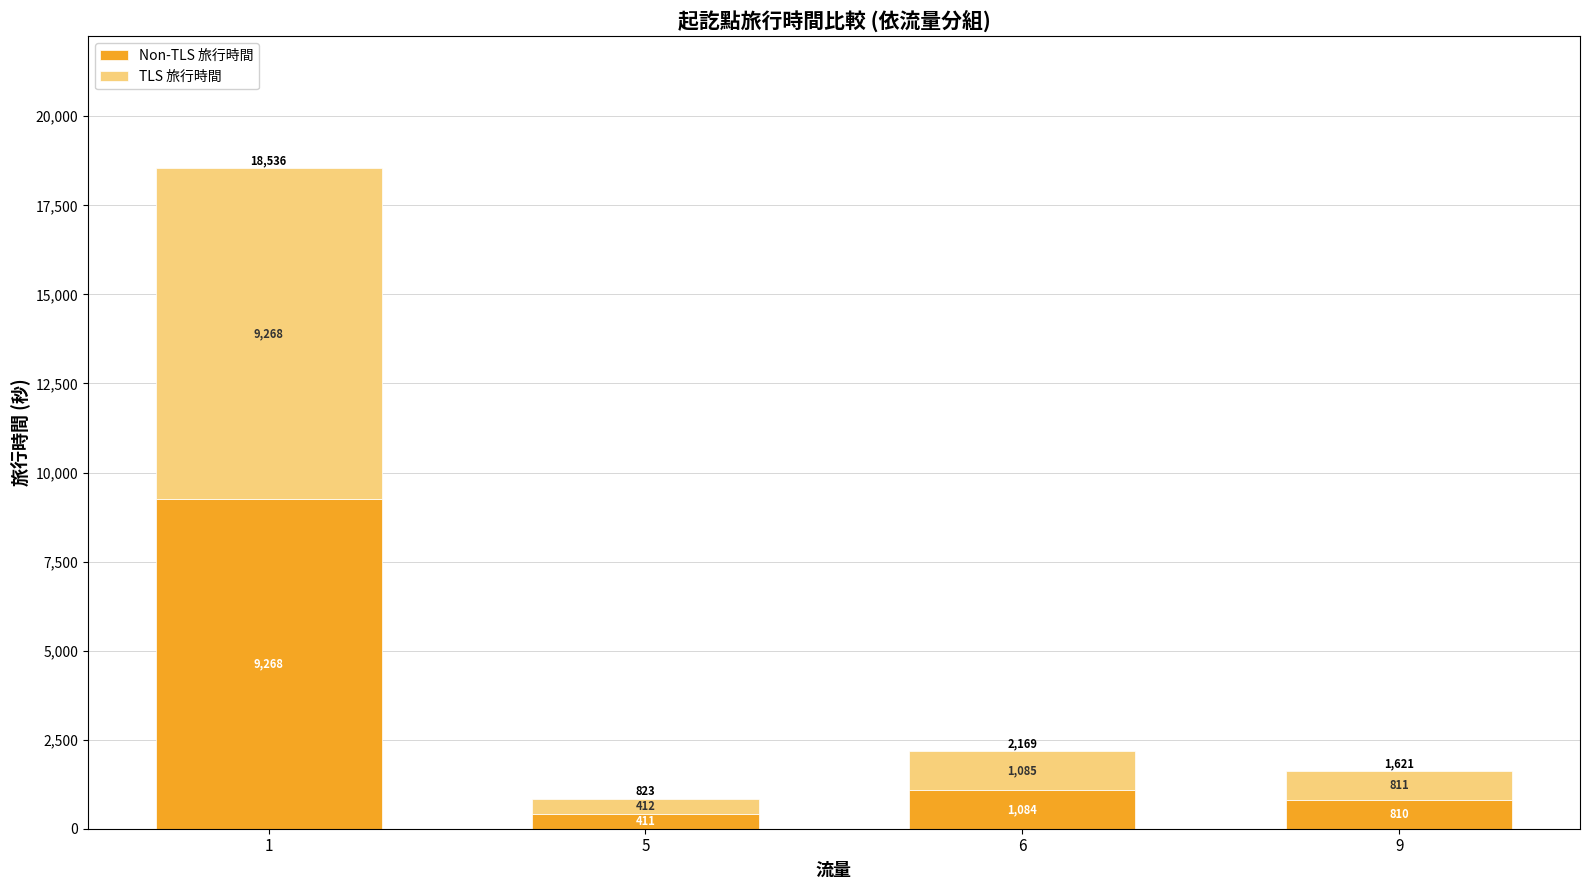

What is the total value across all series at 6?

2169